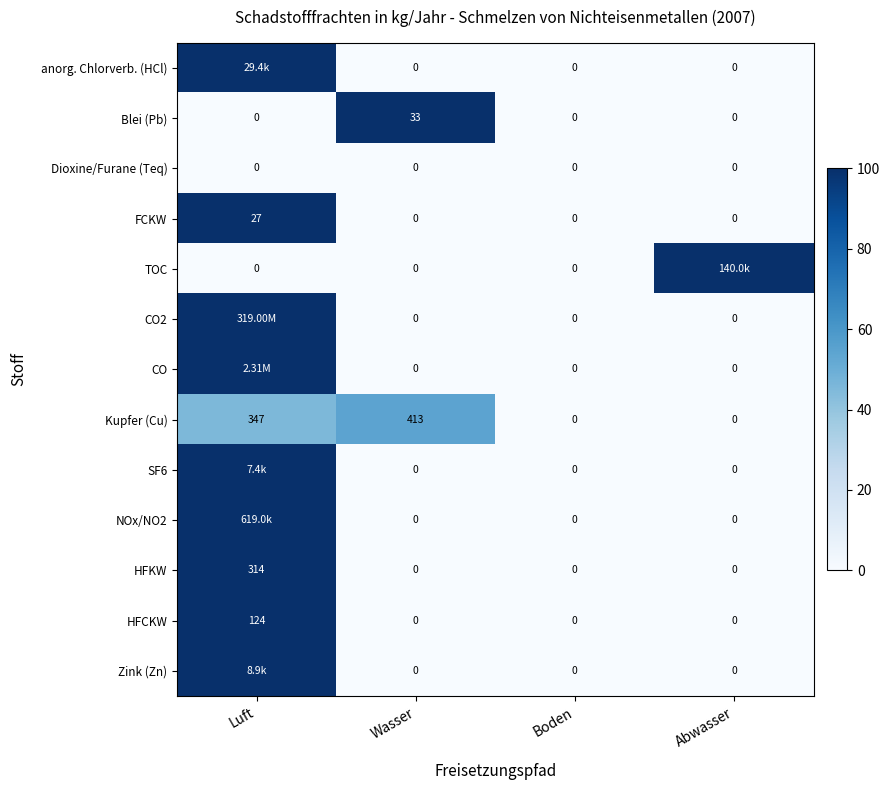

At which label does Blei (Pb) reach its peak?

Wasser